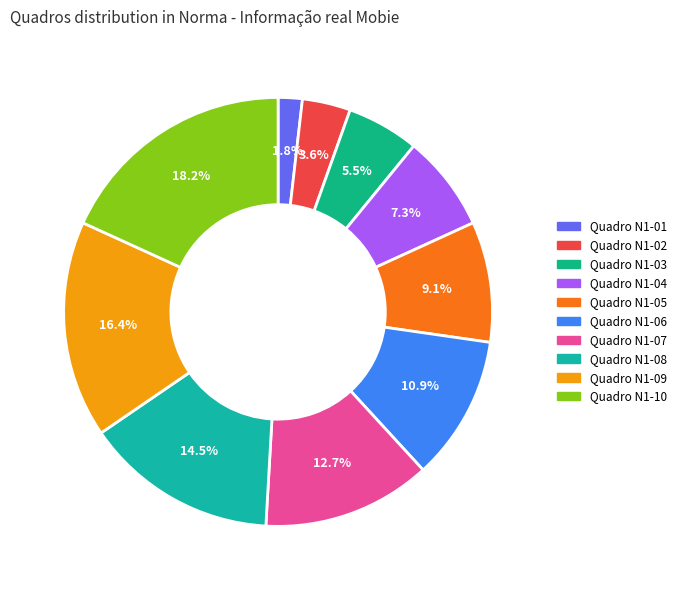

How many segments does this pie chart have?

10